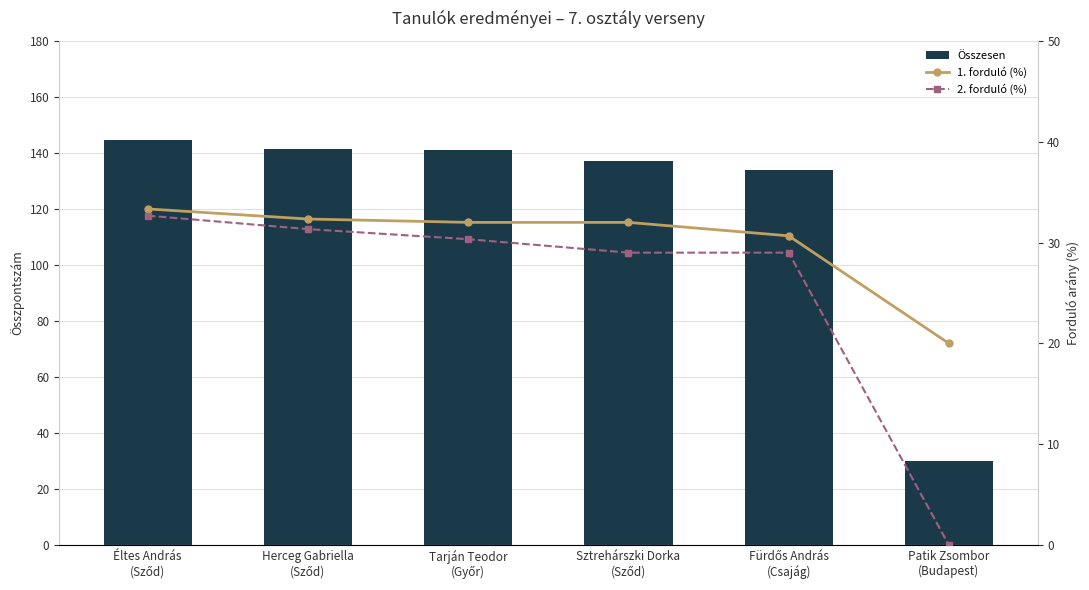

Count the number of data series in this chart.

3